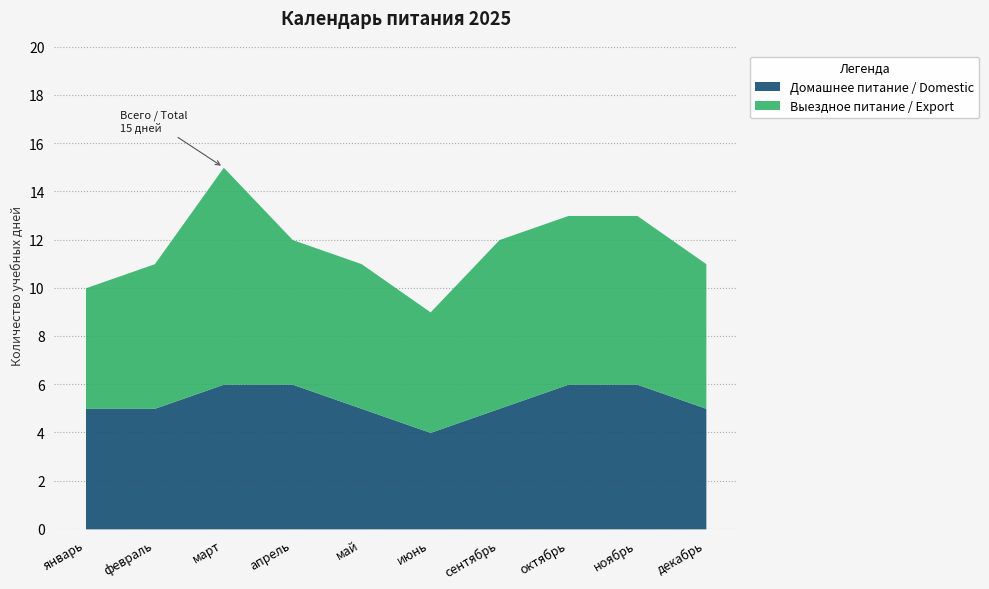

At which category is the sum across all series the highest?

март